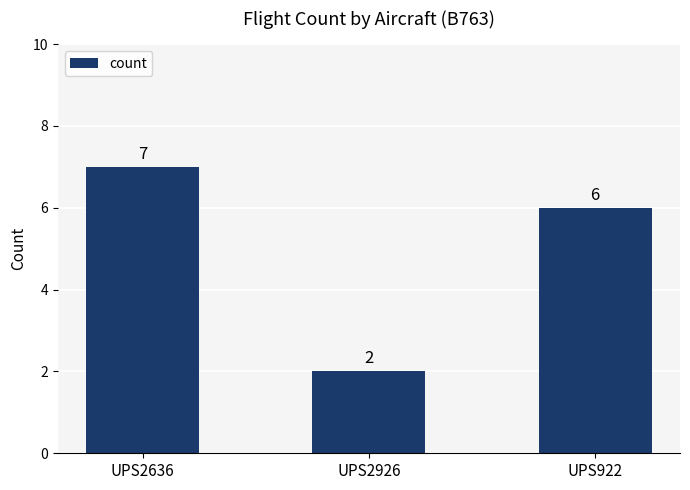

List the labels in order of value, smallest first.

UPS2926, UPS922, UPS2636